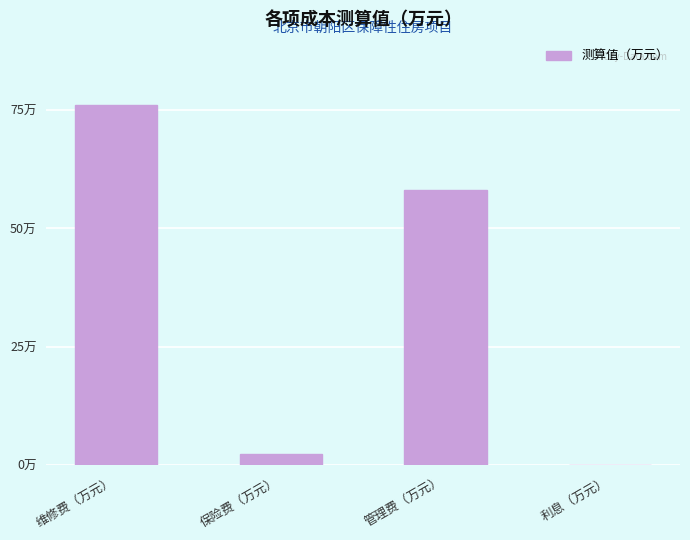

Which label corresponds to the smallest value in the chart?

利息（万元）